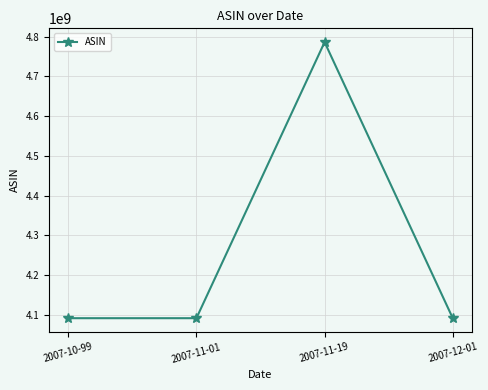

How many data points are less than 4091623999?

2